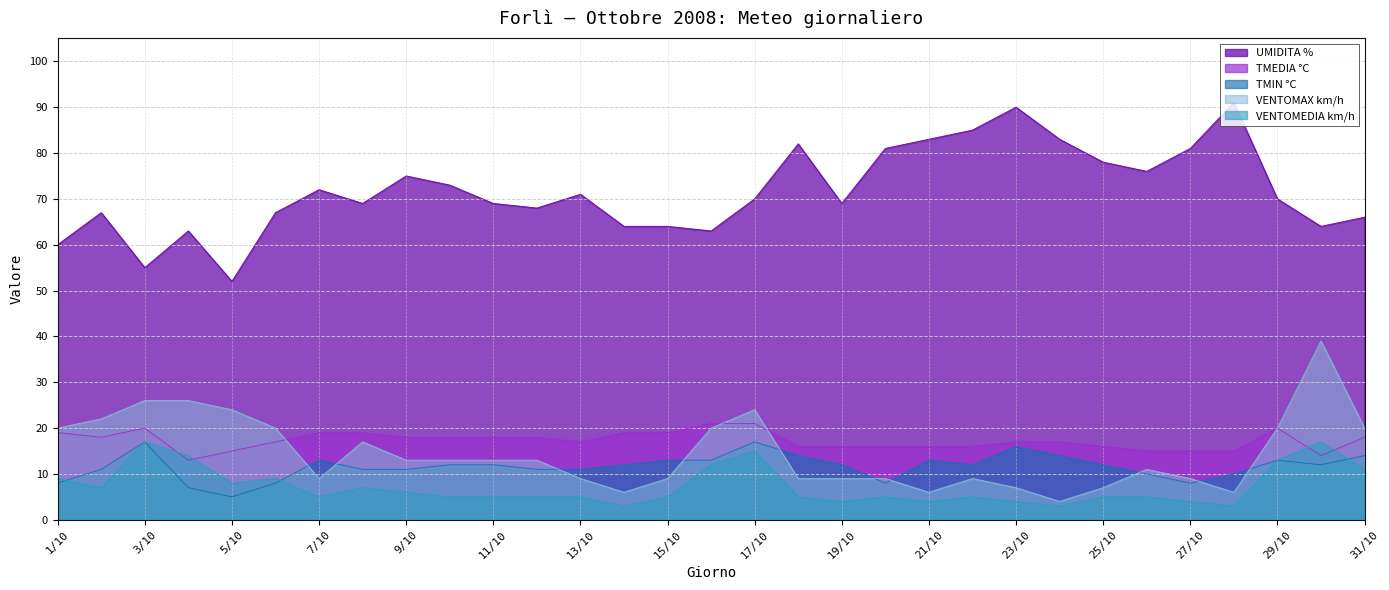

Is the value of VENTOMAX km/h at 18/10 greater than the value of TMIN °C at 22/10?

No